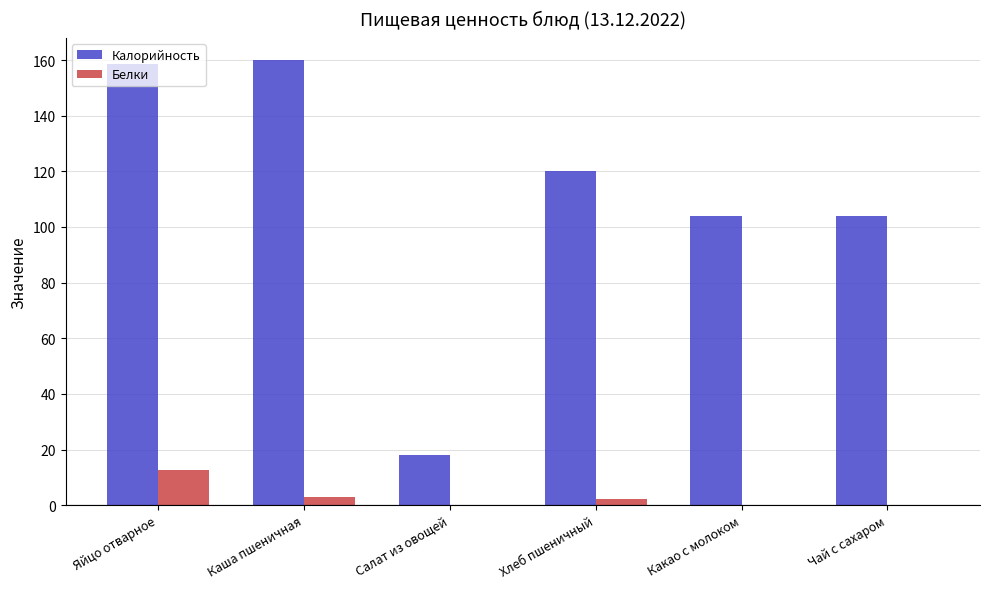

Which series has the largest total across all categories?

Калорийность